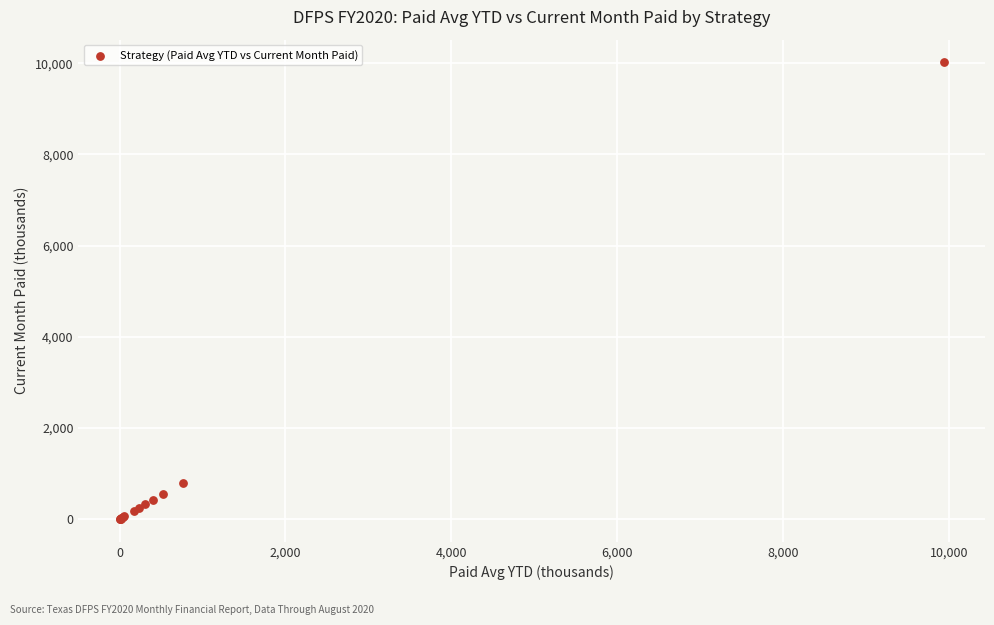

What Y value in the scatter plot is closest to 5009?

783.7